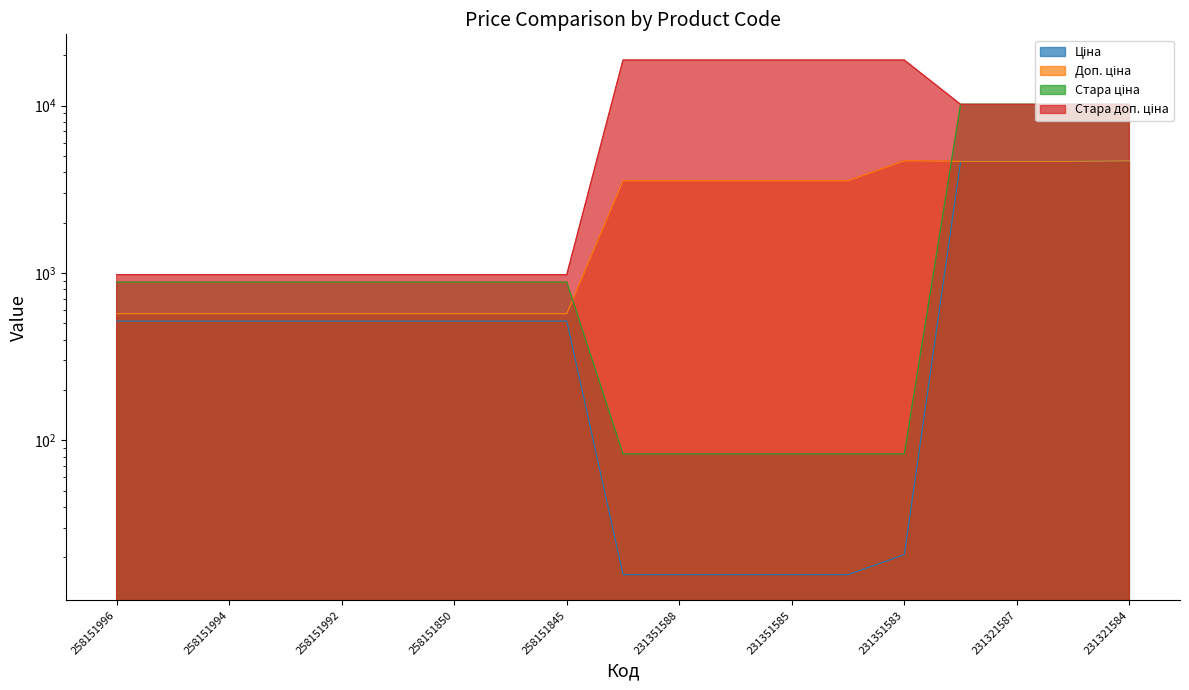

What is the difference between the second highest and minimum values in the Ціна series?

4626.7